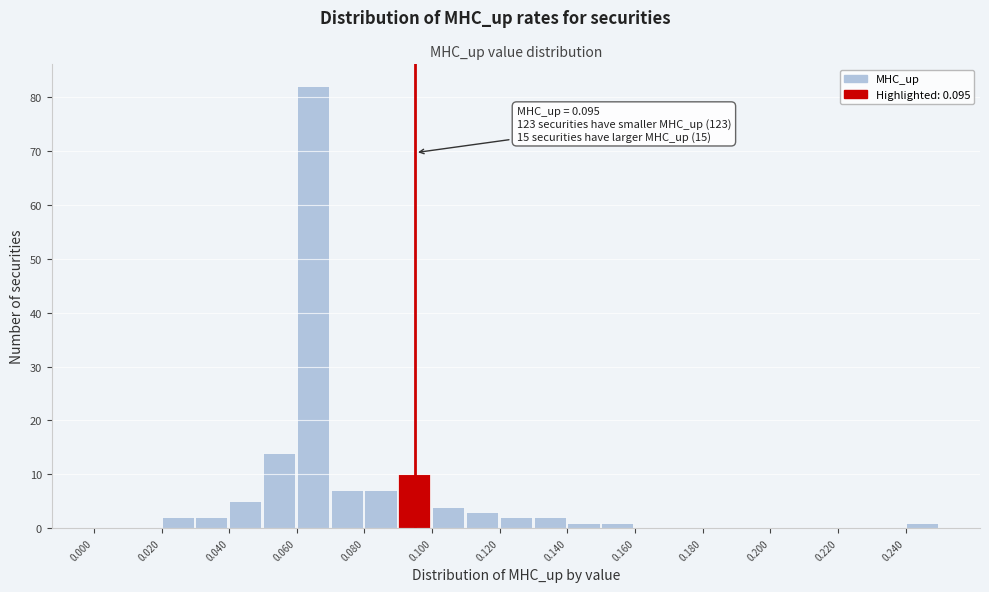

Over which range of the x-axis is the bar tallest?

0.06 to 0.07